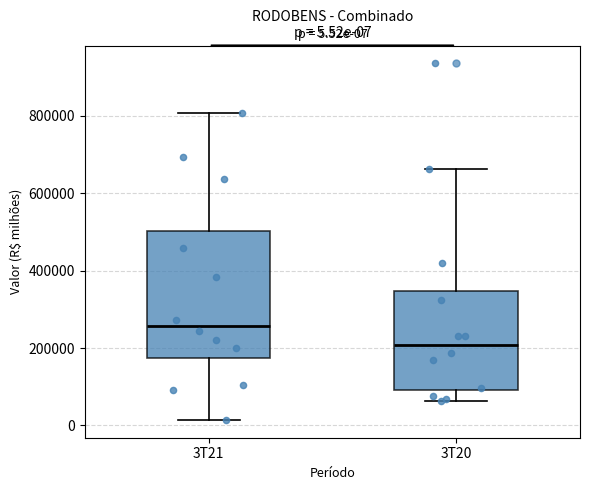

Comparing the boxes themselves (not the whiskers), which one is the tallest?

3T21